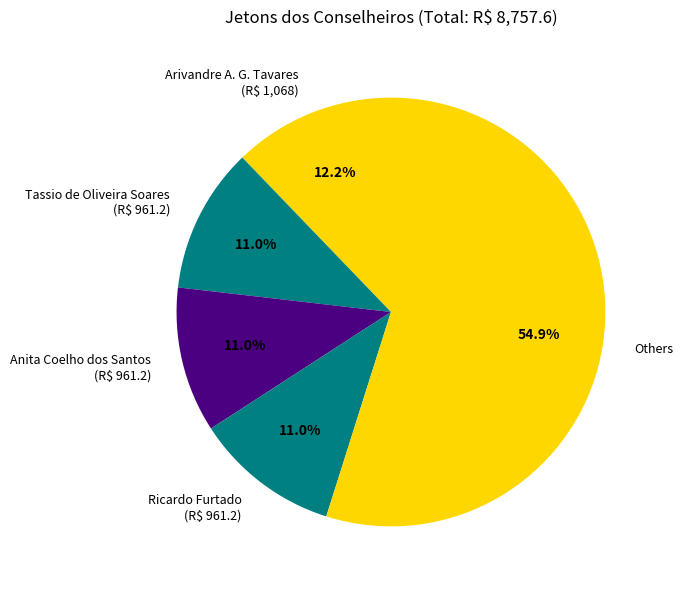

Which has a higher value, Others or Tassio de Oliveira Soares (R$ 961.2)?

Others